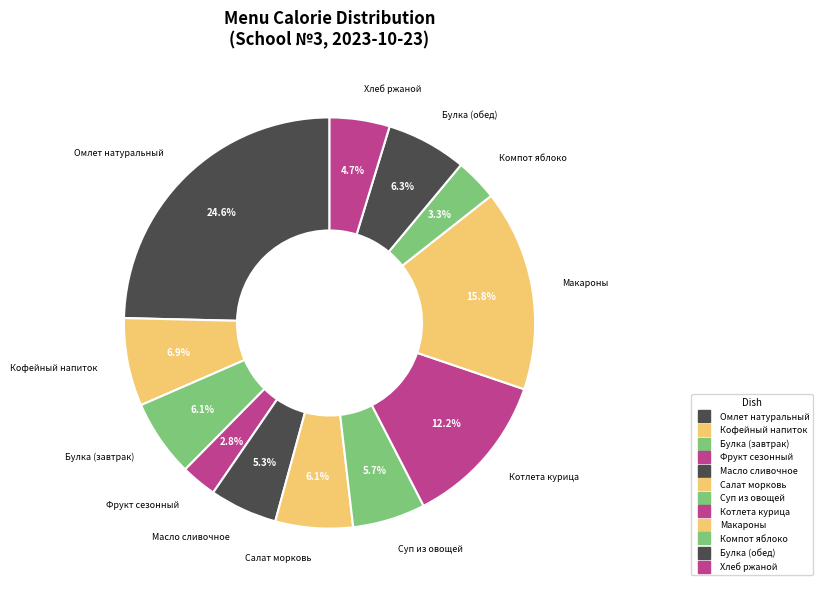

How many segments does this pie chart have?

12